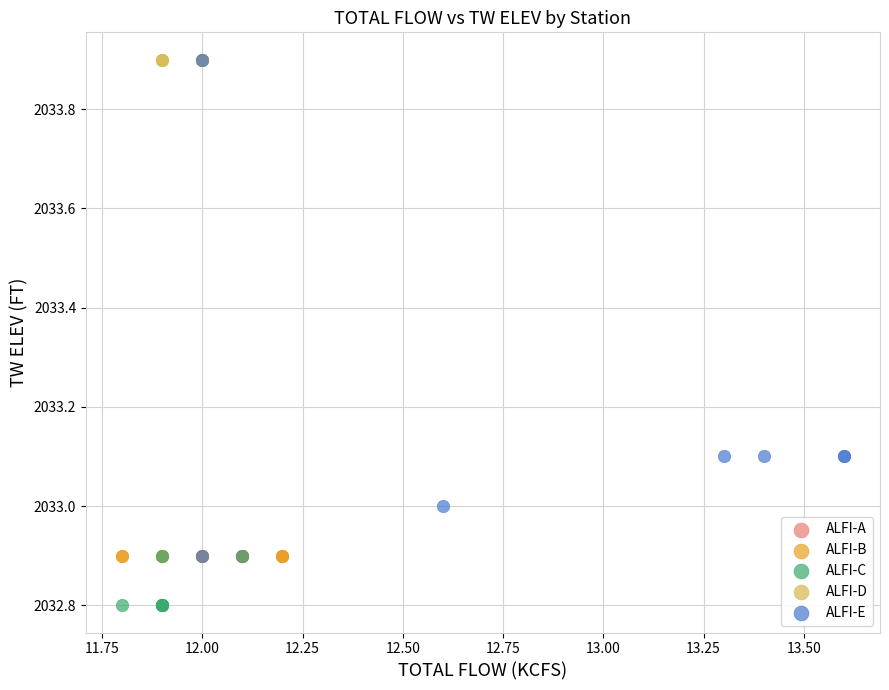

Which series reaches the minimum Y coordinate?

ALFI-C